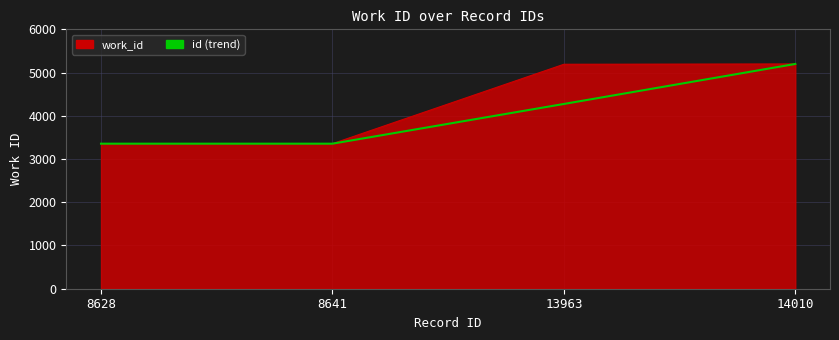

Which series changed the most between 8628 and 13963?

work_id